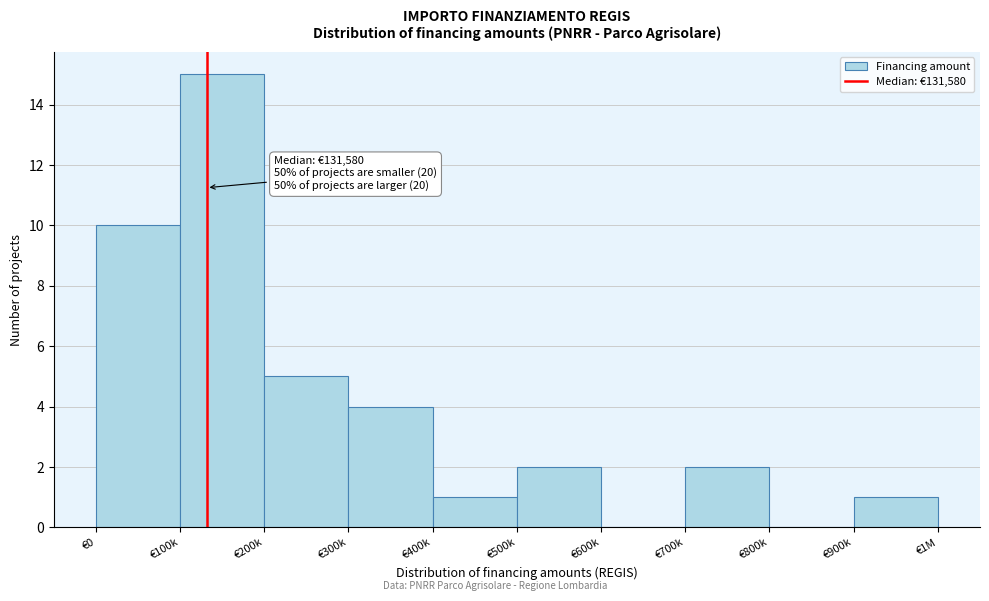

Reading left to right, extract all data points from this chart.

€0=10	€100k=15	€200k=5	€300k=4	€400k=1	€500k=2	€600k=0	€700k=2	€800k=0	€900k=1